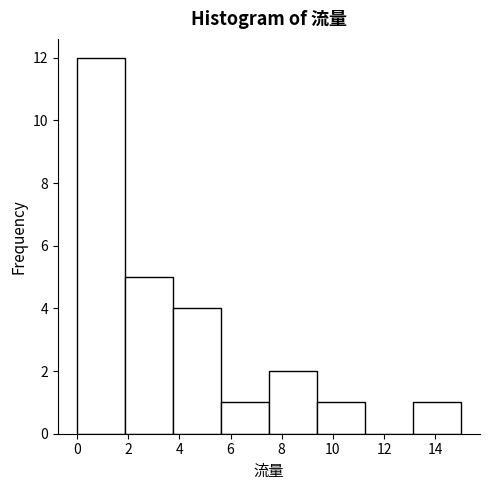

Reading left to right, list every bar in this chart as the range it spans on the x-axis followed by its height. Neither the bar edges nor the heights are printed on the chart, so give them approximately, as read against the axes.

0.0 to 1.8: 12
1.8 to 3.8: 5
3.8 to 5.6: 4
5.6 to 7.6: 1
7.6 to 9.4: 2
9.4 to 11.2: 1
11.2 to 13.2: 0
13.2 to 15.0: 1